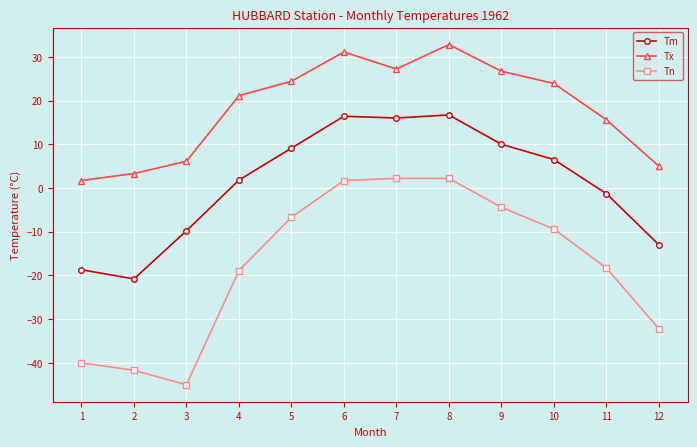

How many values in the Tm series exceed 6?

6